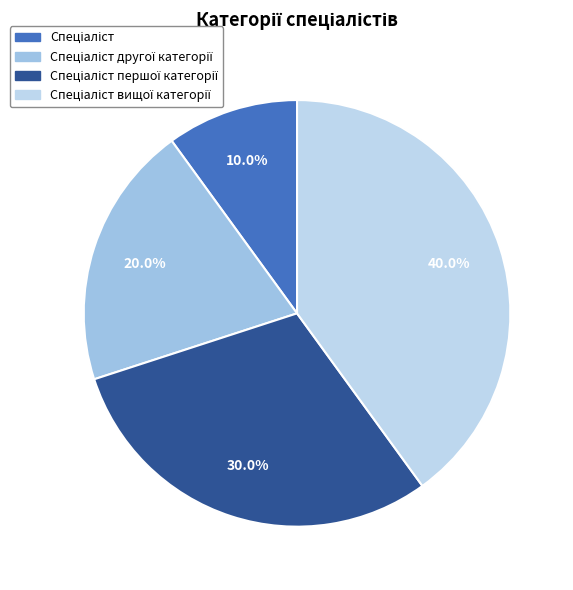

Is there any slice that represents more than half of the pie?

No